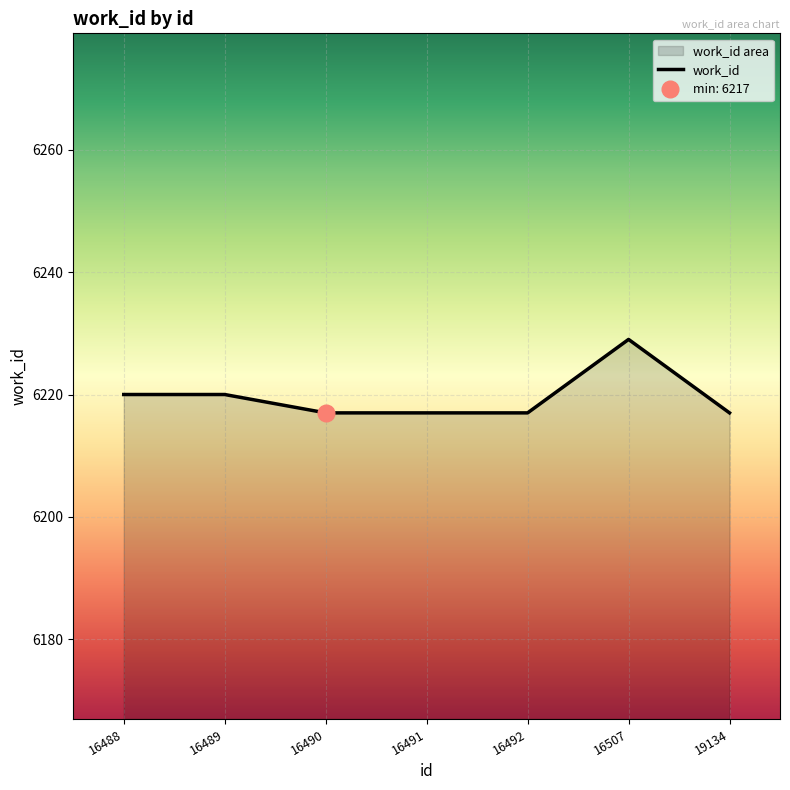

Reading left to right, transcribe all the data shown in this chart.

16488=6220	16489=6220	16490=6217	16491=6217	16492=6217	16507=6229	19134=6217